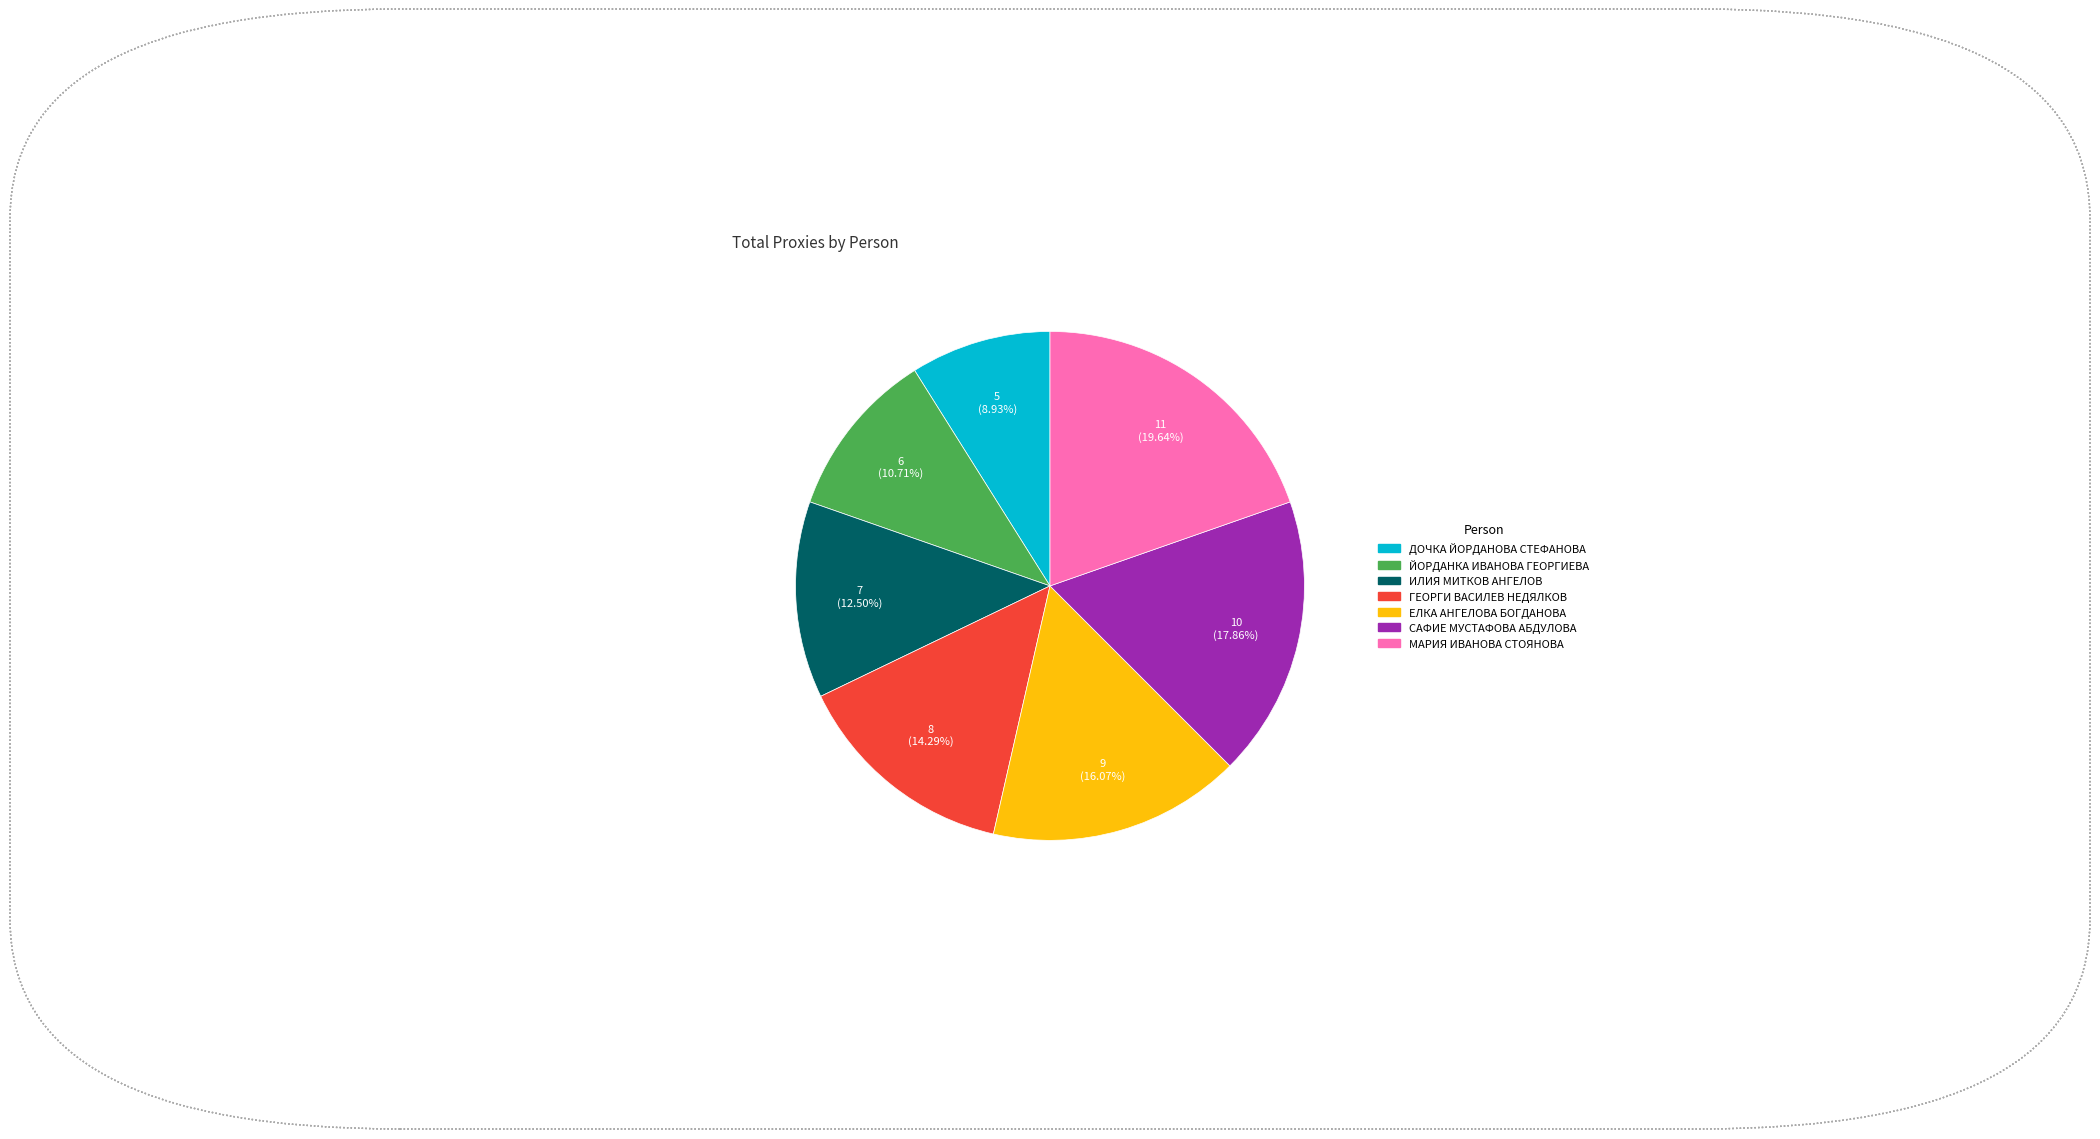

Which category has the biggest portion of the pie?

МАРИЯ ИВАНОВА СТОЯНОВА